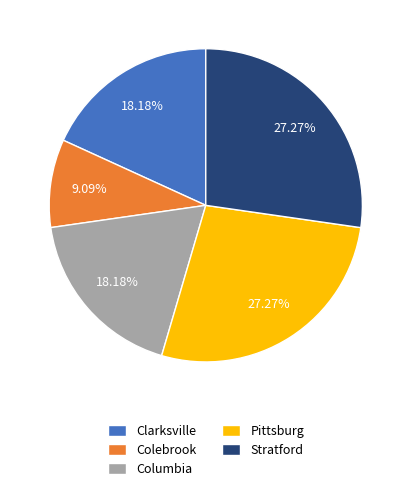

Which category has the smallest portion of the pie?

Colebrook